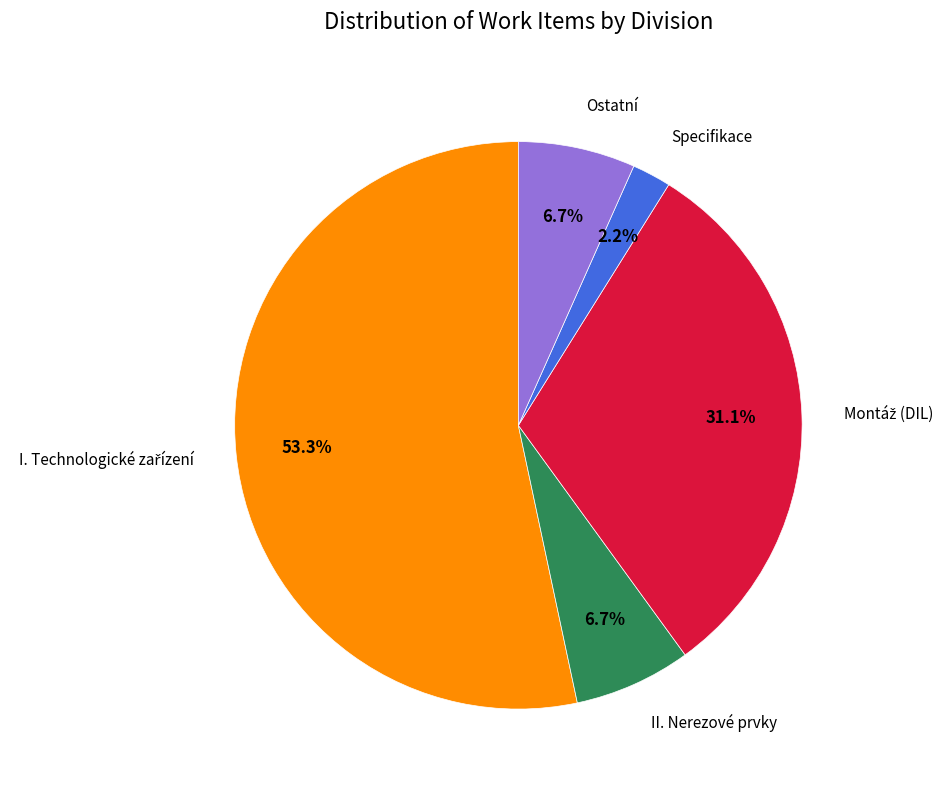

Is there a majority slice in this chart?

Yes